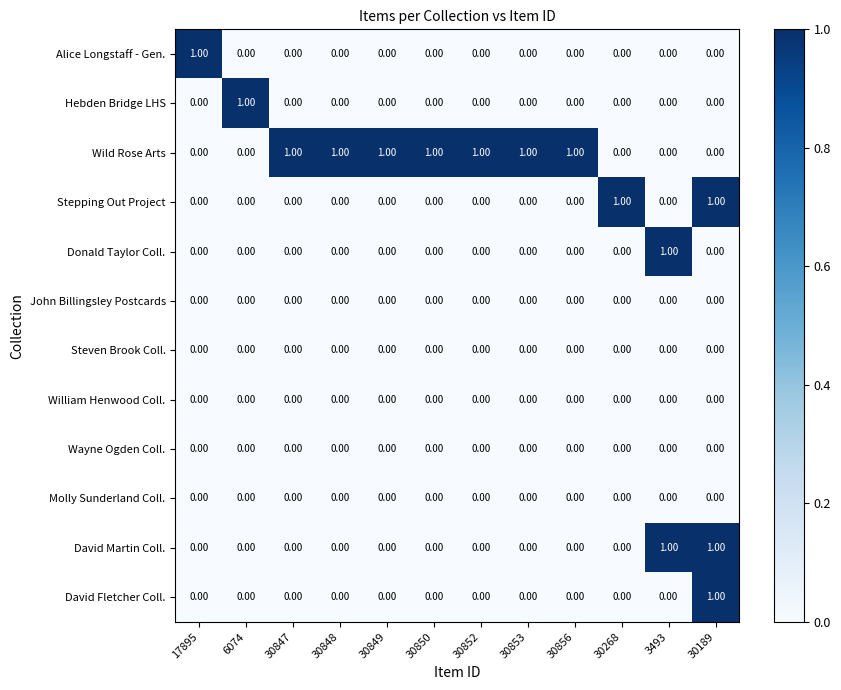

Which series has the largest total across all categories?

Wild Rose Arts